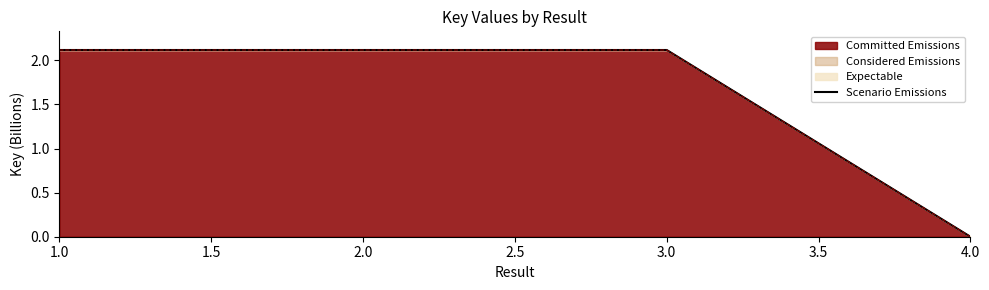

Does the chart have visible grid lines?

No